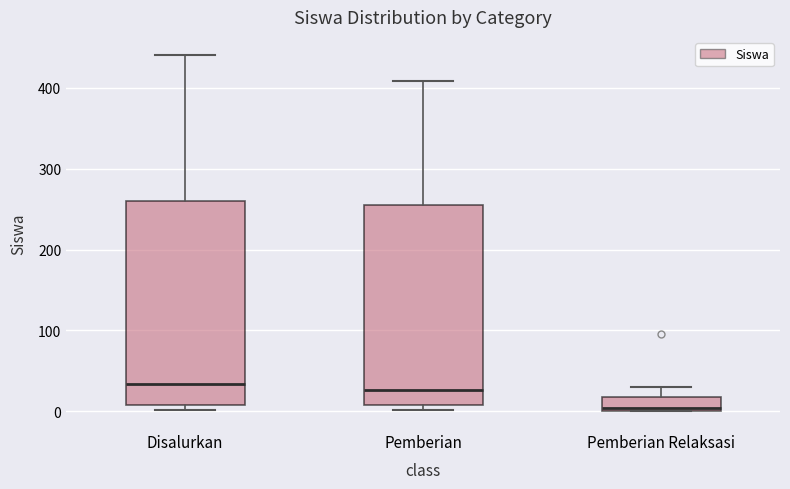

Where is the upper edge of the box for Pemberian on the y-axis? The values are not printed on the chart, so give them approximately, as read against the axis.

260